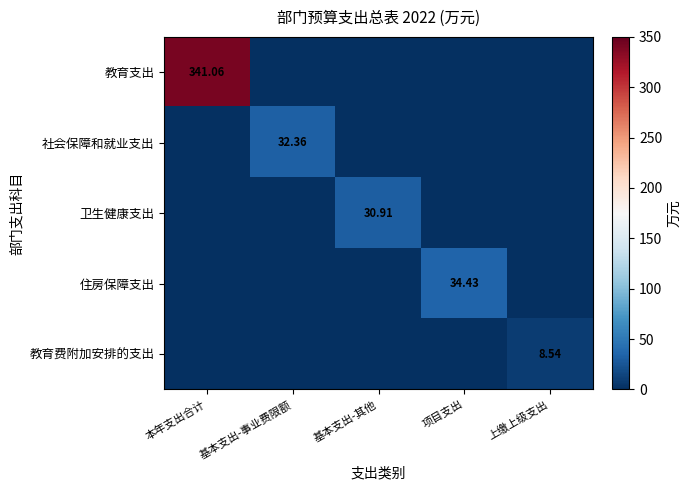

What is the difference between the highest and lowest values at 项目支出?

34.4